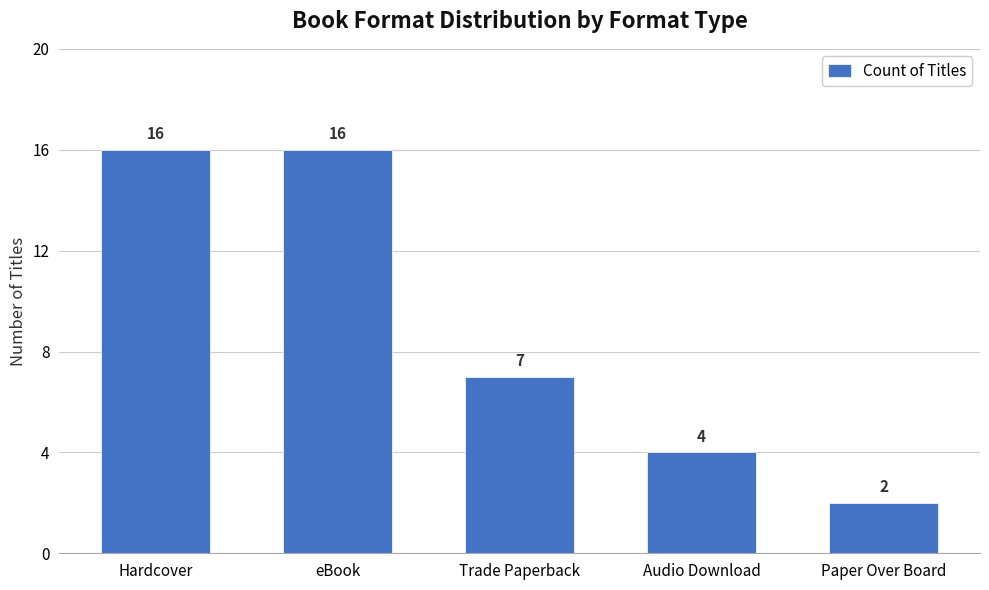

At which category does the chart reach its minimum across all series?

Paper Over Board